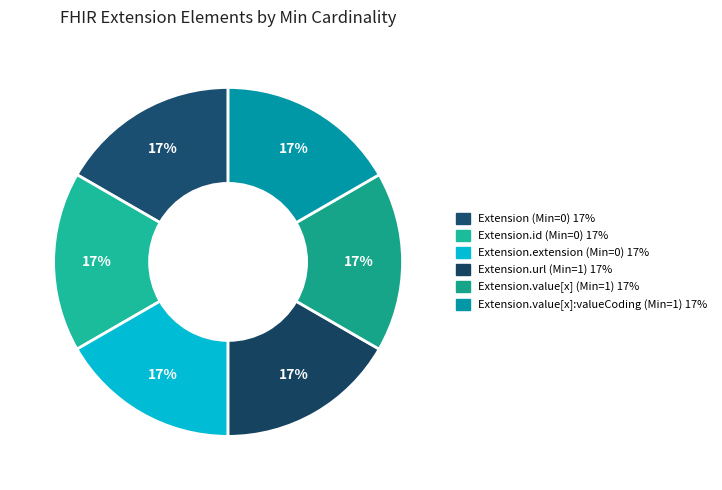

What is the smallest slice in the pie chart?

Extension